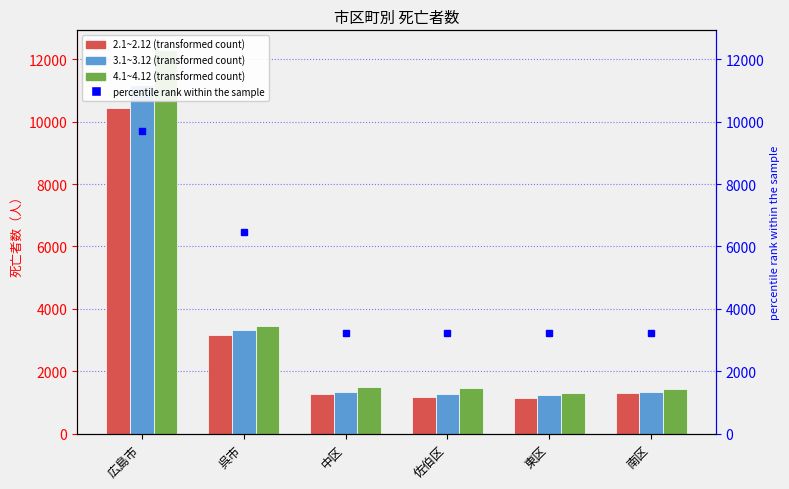

Which series has the largest total across all categories?

4.1~4.12